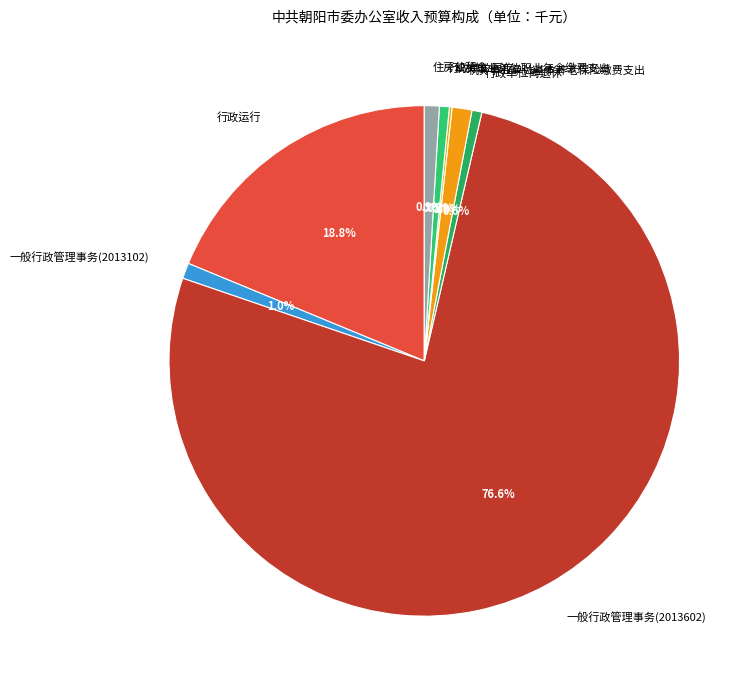

What is the majority slice?

一般行政管理事务(2013602)